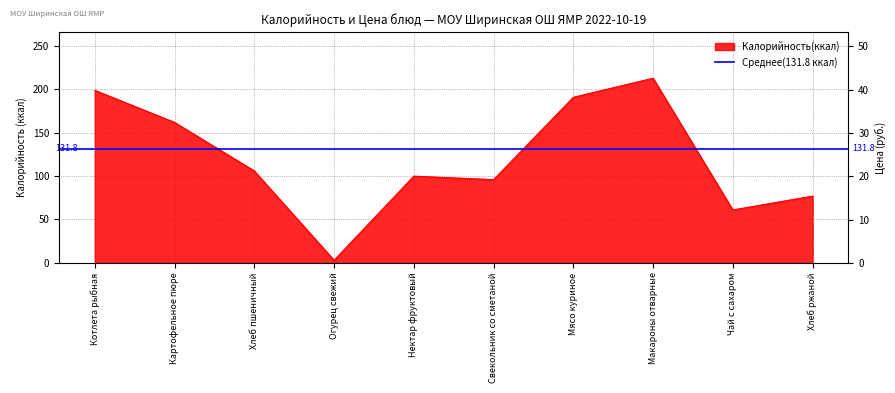

How many values in the Цена series exceed 12?

4